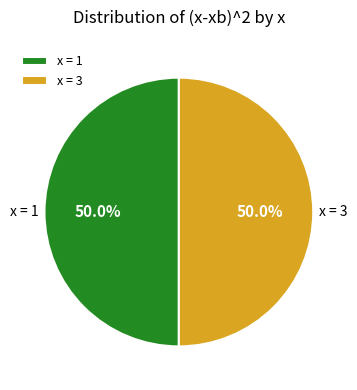

What is the ratio of the value at x = 3 to the value at x = 1?

1.0